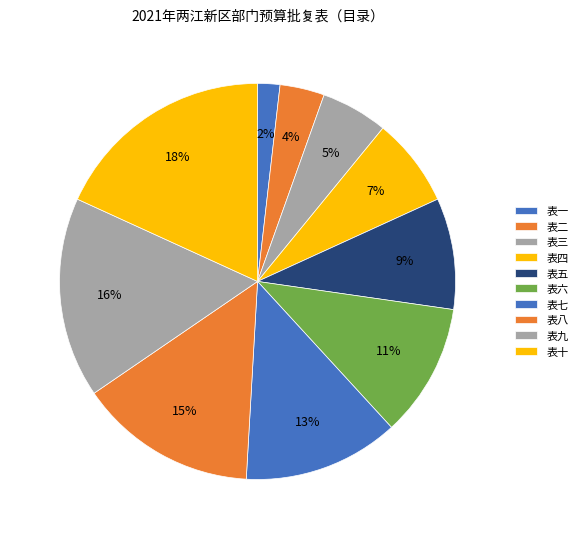

How many slices are in this pie chart?

10